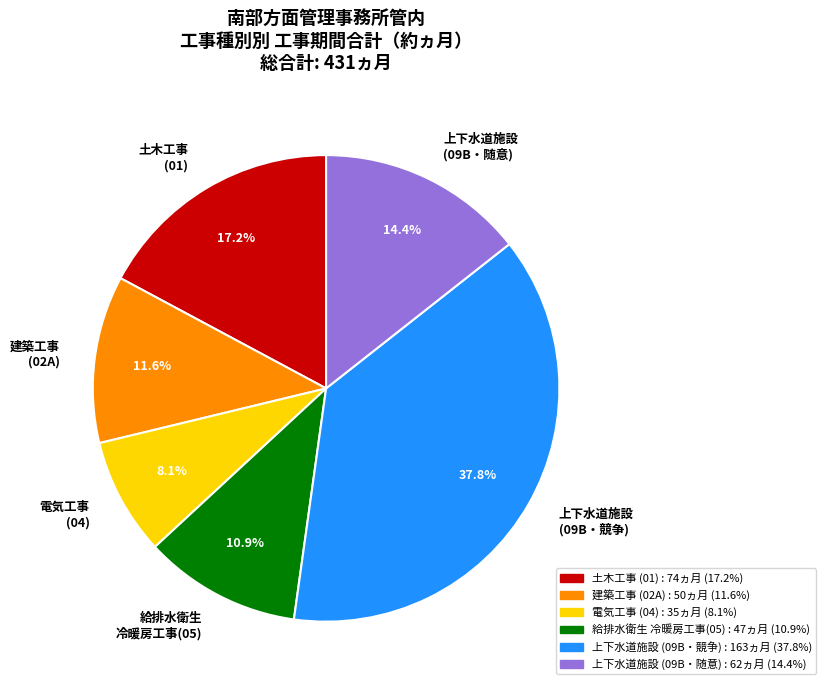

What is the ratio of the value at 建築工事 (02A) to the value at 上下水道施設 (09B・競争)?

0.3